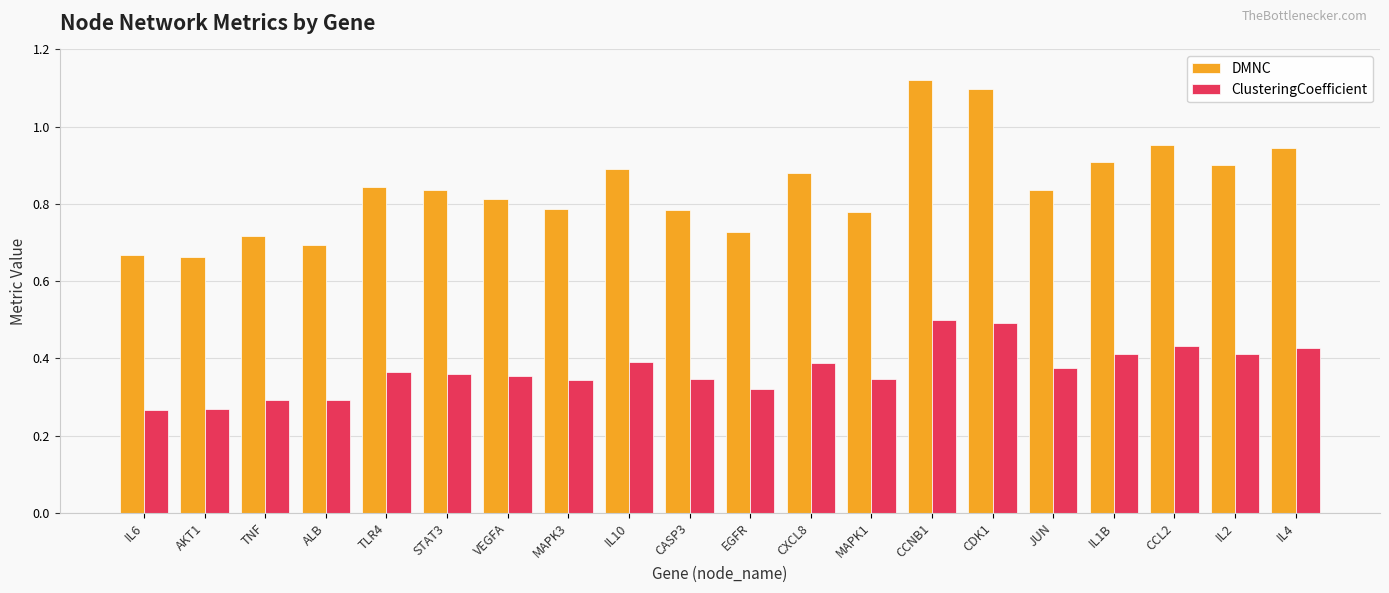

The value of ClusteringCoefficient at CXCL8 is 0.4. True or false?

True